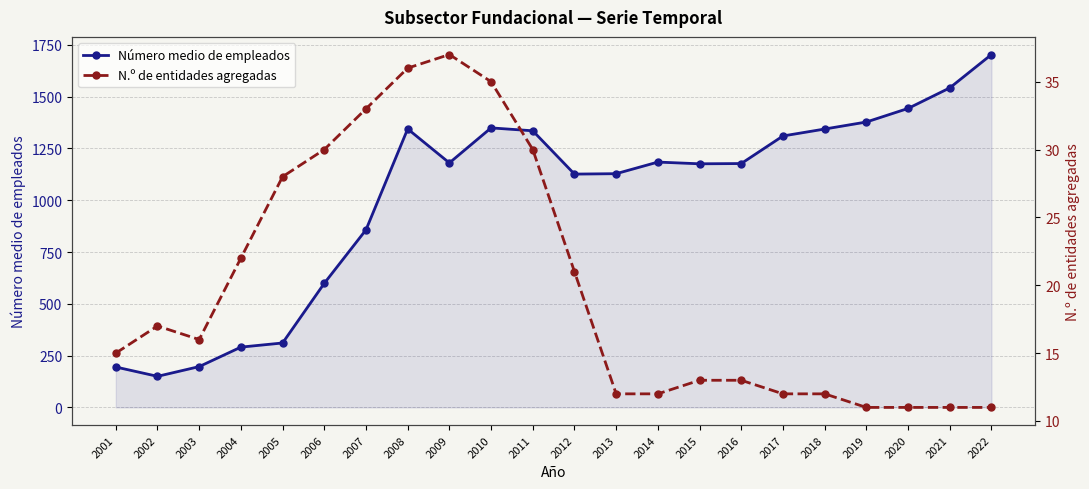

True or false: Número medio de empleados and N.º de entidades agregadas intersect in this chart.

False